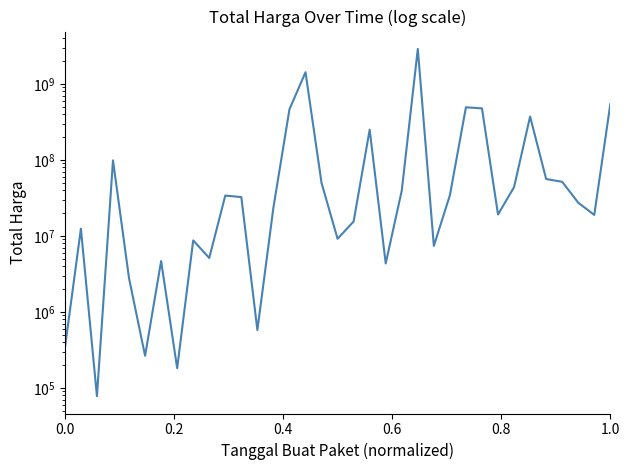

What is the value of the 14th point from the left?

23653000